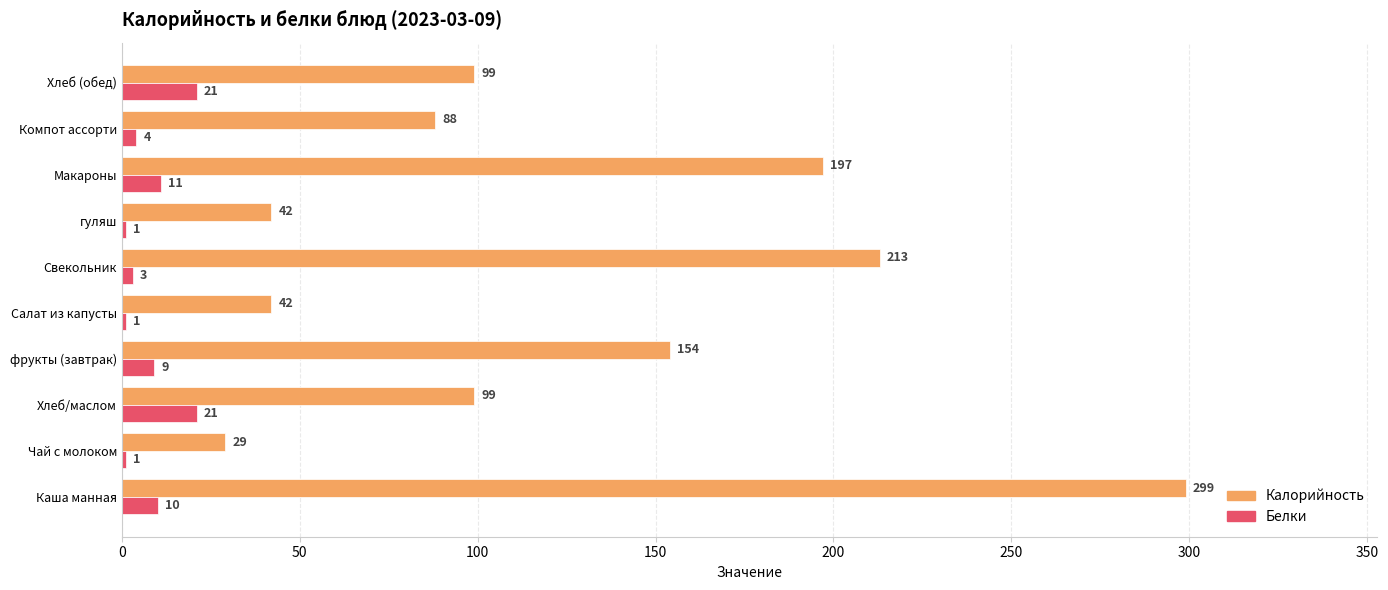

Is it true that Белки equals 21 at Хлеб/маслом?

True